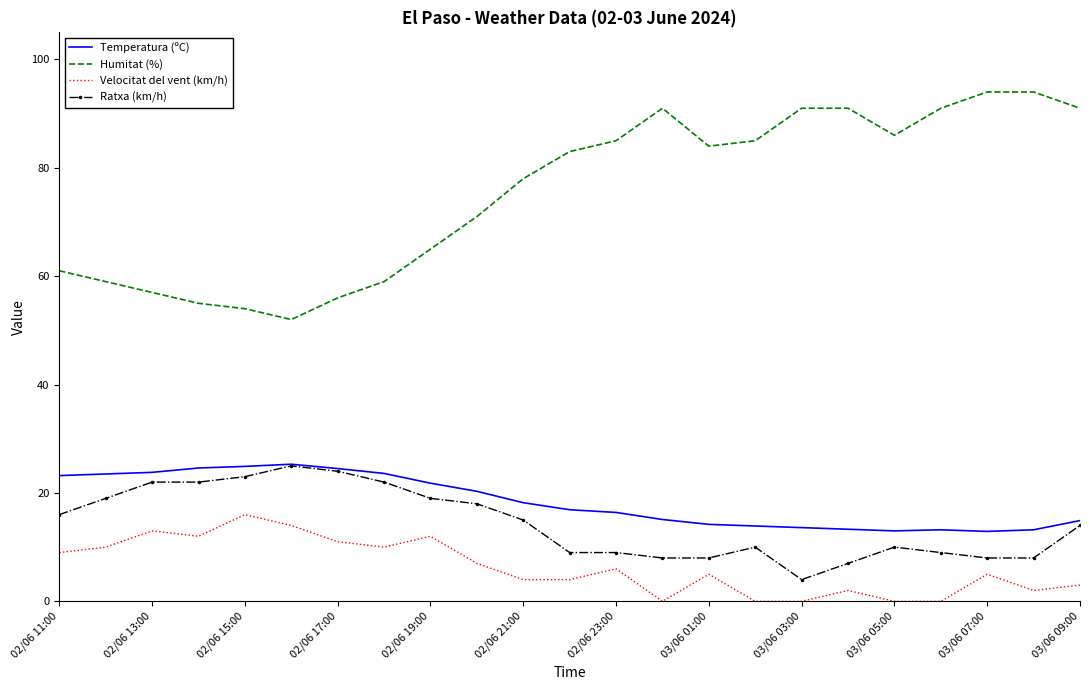

What is the maximum value for Ratxa (km/h)?

25.0